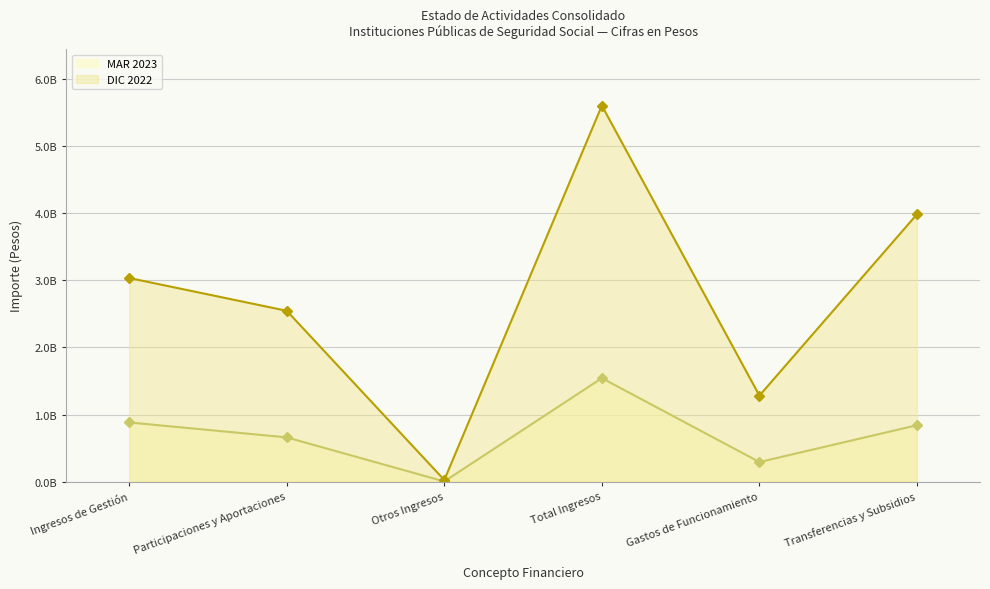

At which category is the sum across all series the highest?

Total Ingresos